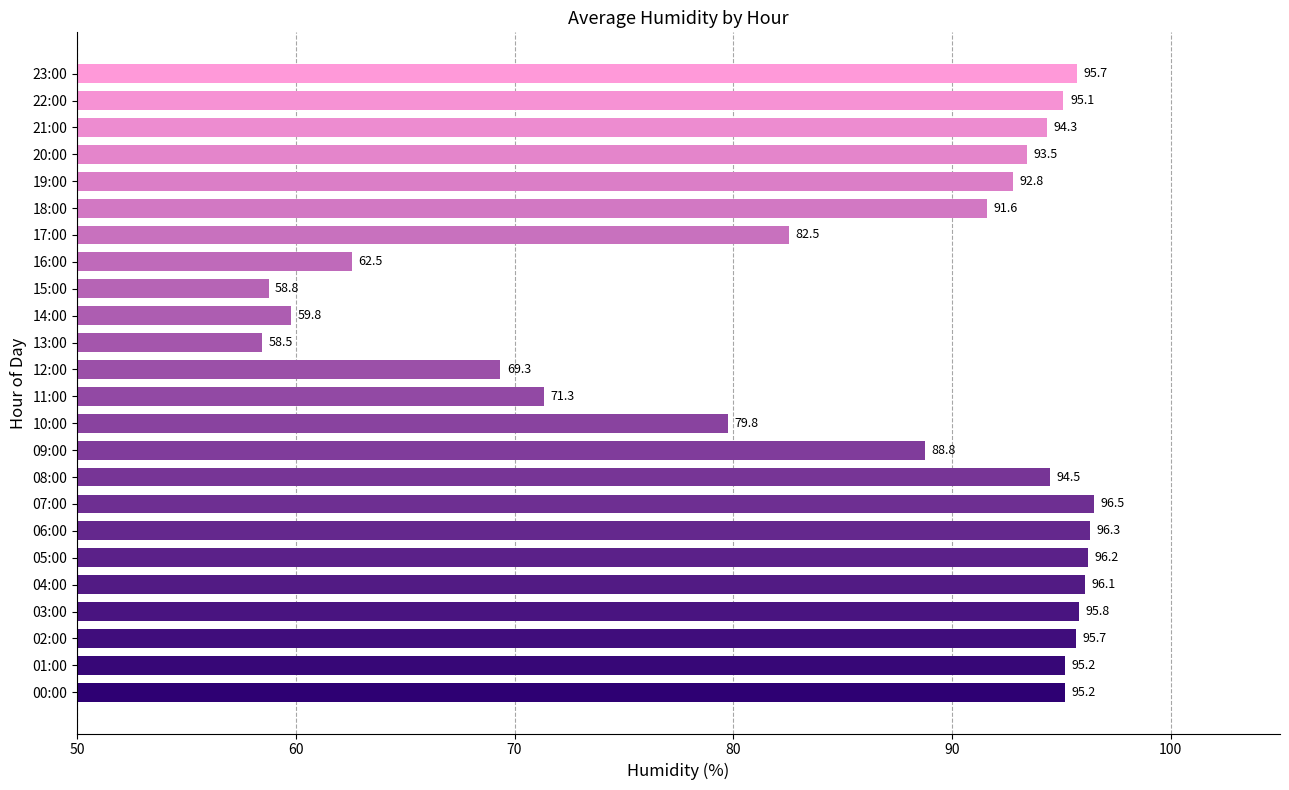

How many data points are less than 94?

12